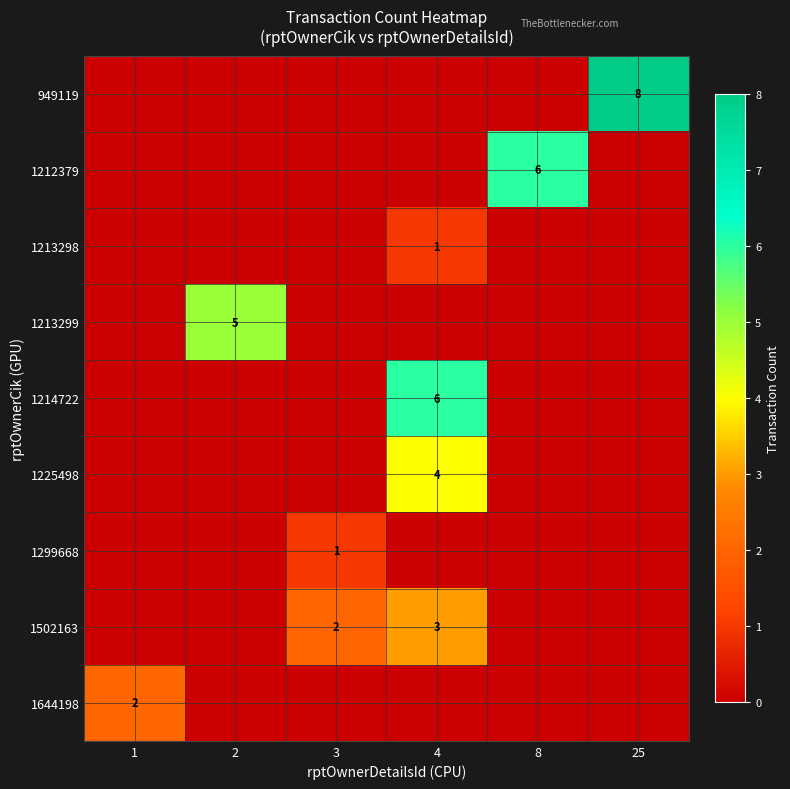

The value of 1299668 at 3 is 1. True or false?

True